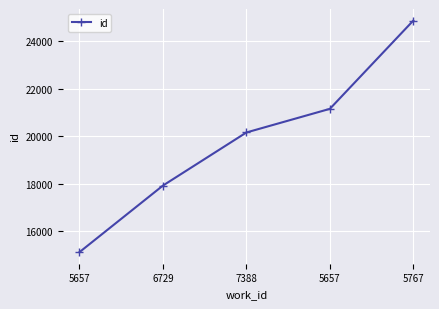

What is the value of the 4th point from the left?

15110